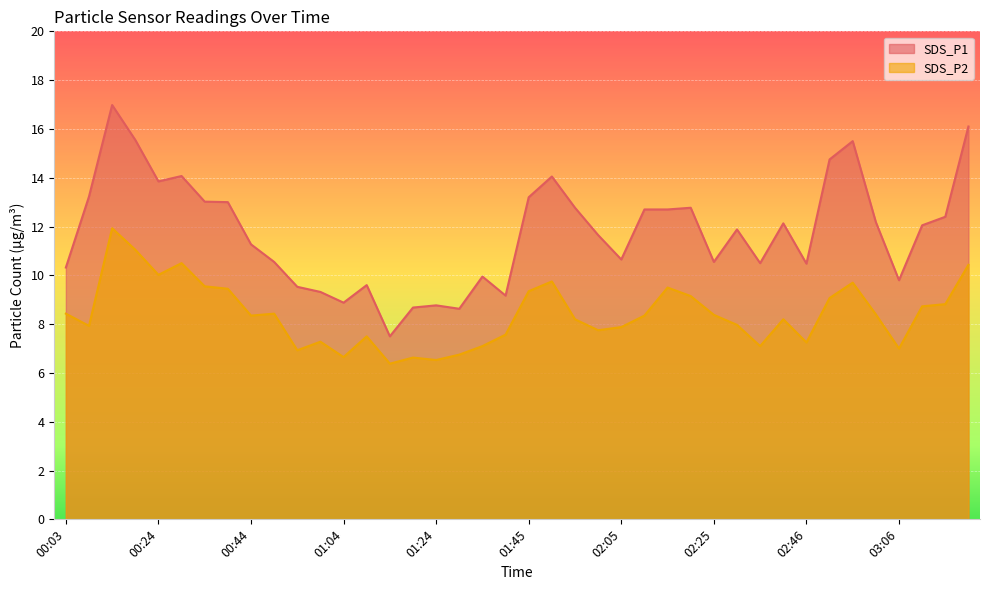

What is the difference between the second highest and minimum values in the SDS_P2 series?

4.7